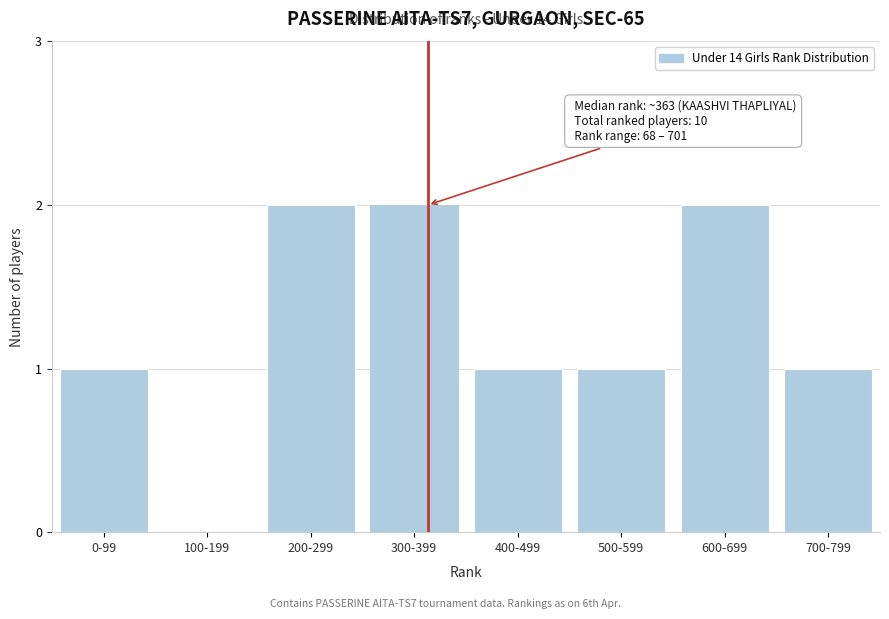

Reading left to right, transcribe all the data shown in this chart.

0-99=1	100-199=0	200-299=2	300-399=2	400-499=1	500-599=1	600-699=2	700-799=1